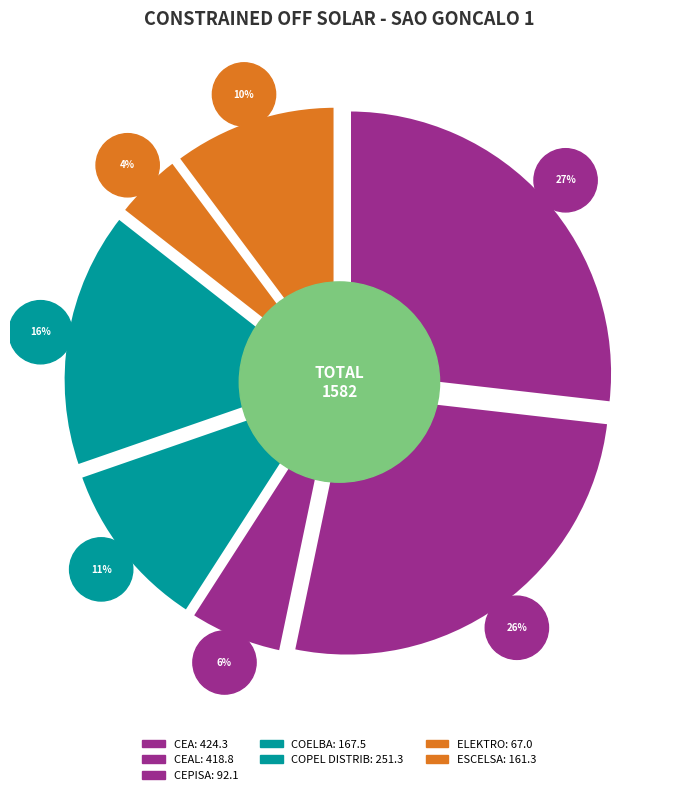

What is the largest slice in the pie chart?

CEA